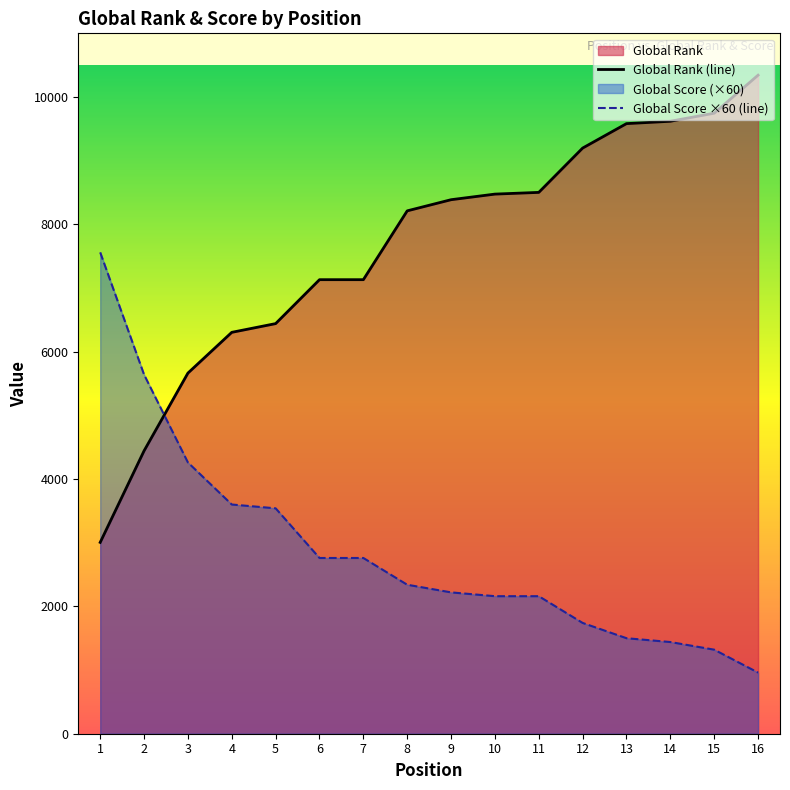

The value of Global Score ×60 (line) at 2 is 5640. True or false?

True